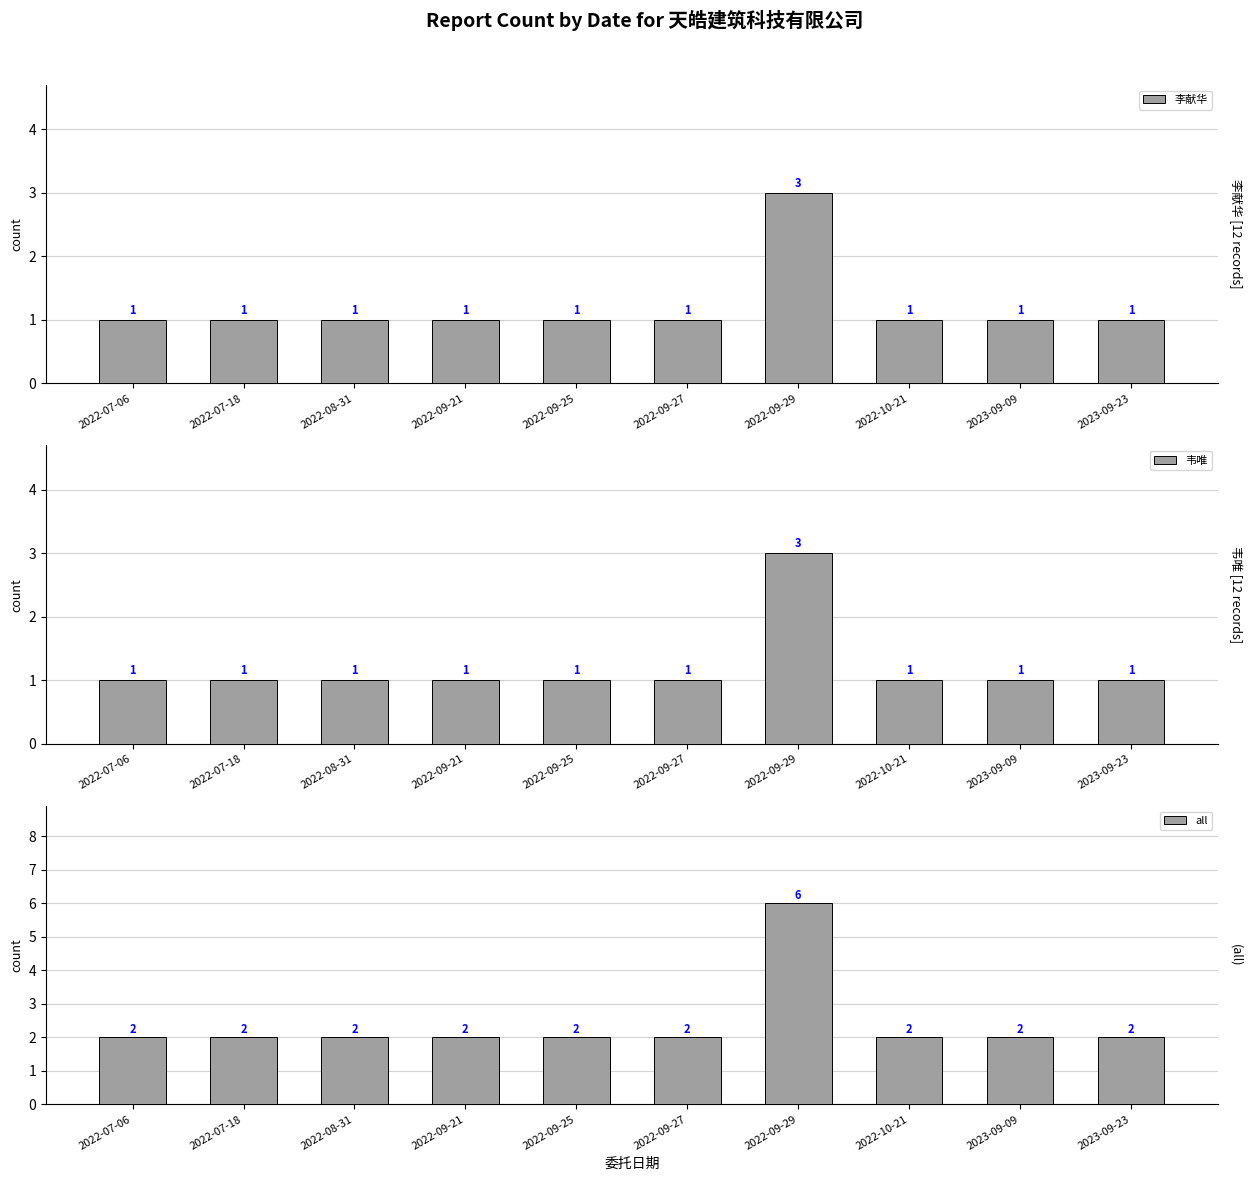

What is the label of the 9th bar from the left?

2023-09-09